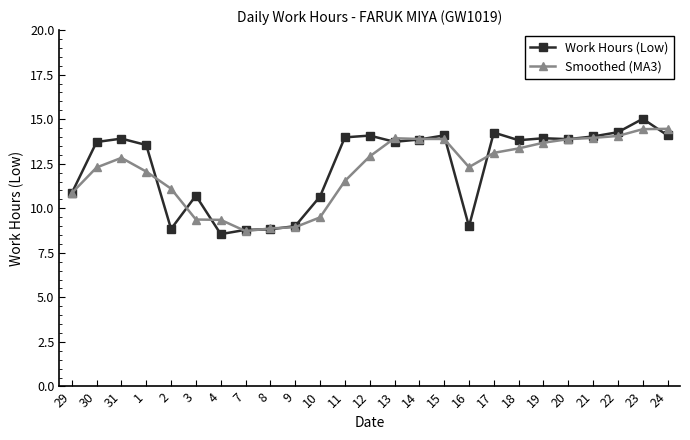

True or false: Work Hours (Low) has more than 2 interior local peaks.

True